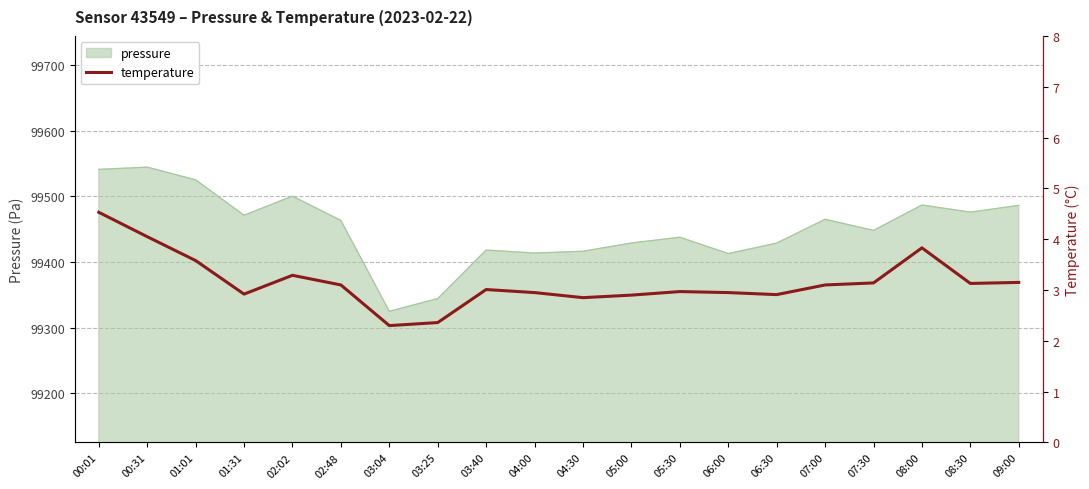

At which label does the data first exceed 3?

00:01